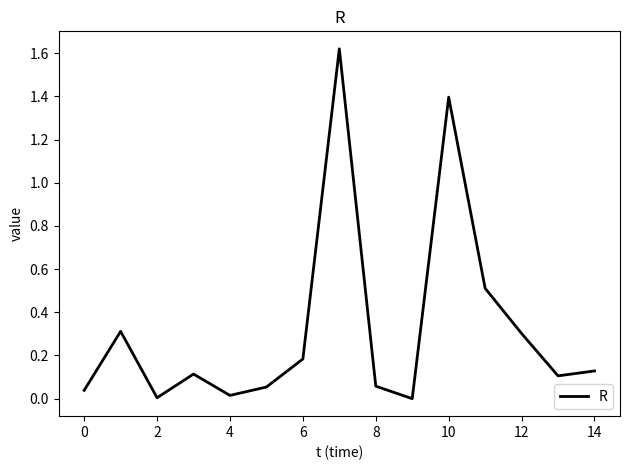

How many interior local valleys (lower than both neighbors) does the data have?

4